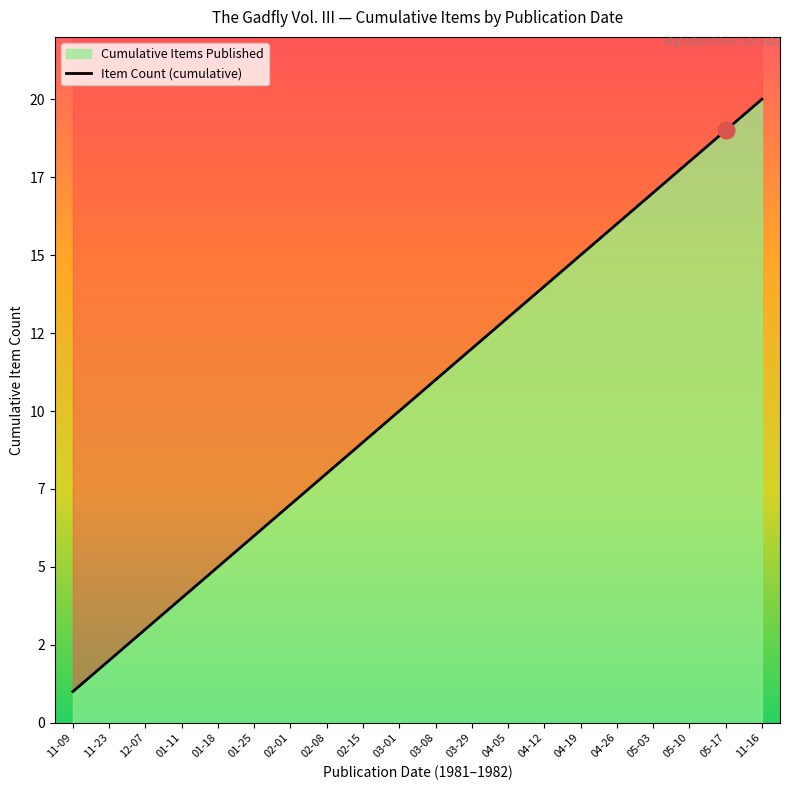

Where does the data first go above 11?

03-29